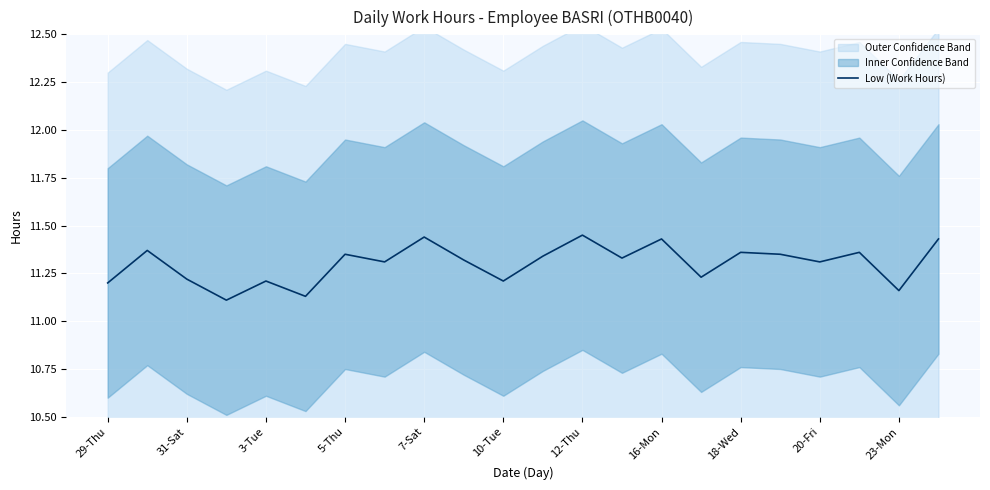

The value of Low (Work Hours) at 10-Tue is 7.6. True or false?

False